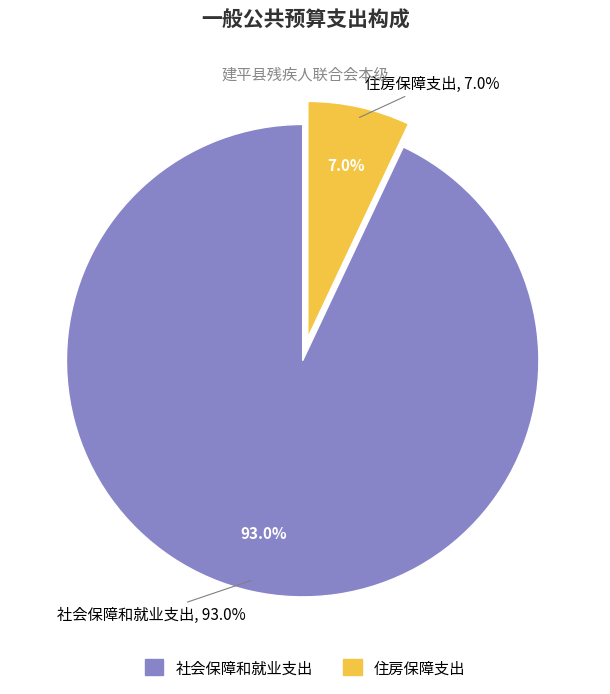

Do 住房保障支出 and 社会保障和就业支出 together represent more than half of the pie?

Yes